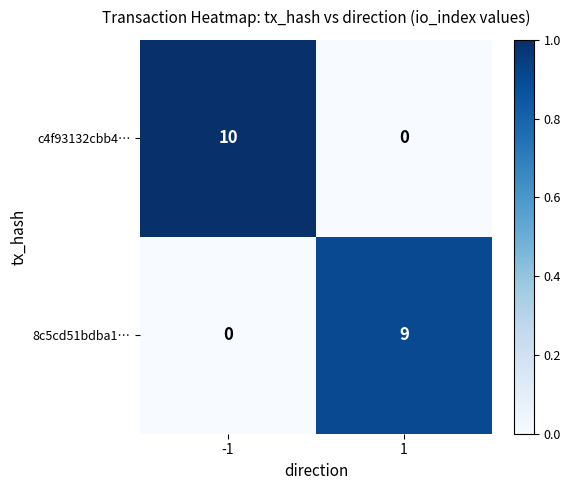

Rank the series at 1 from lowest to highest value.

c4f93132cbb4…, 8c5cd51bdba1…